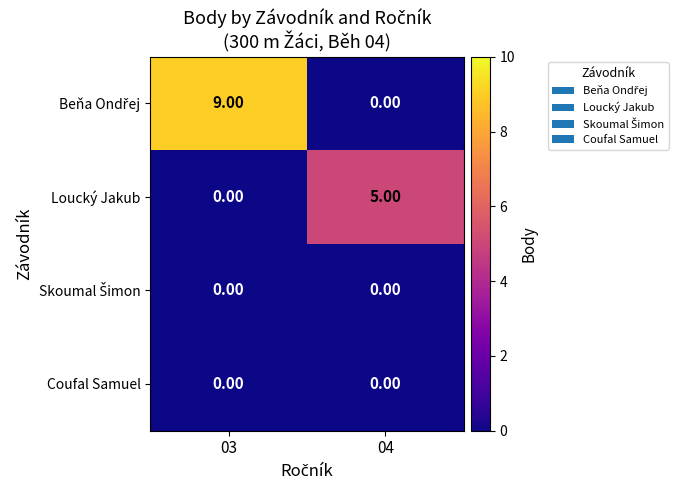

What is the total value across all series at 04?

5